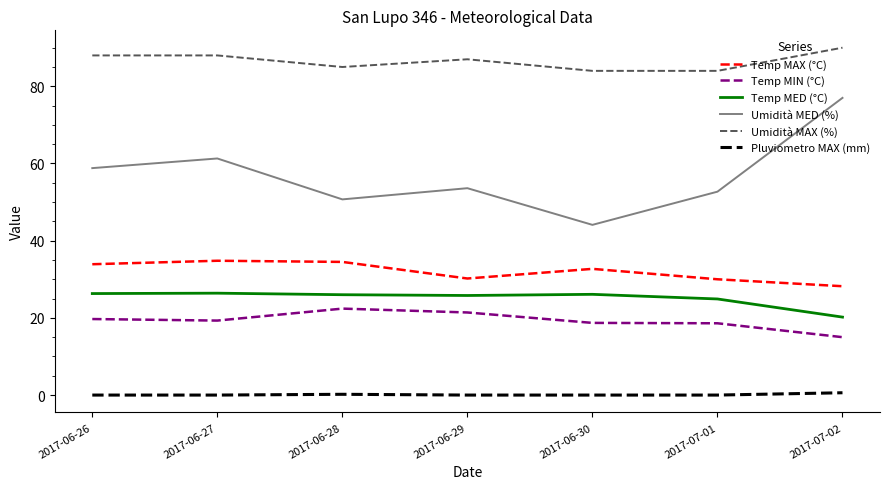

Which series has the widest spread of values?

Umidità MED (%)